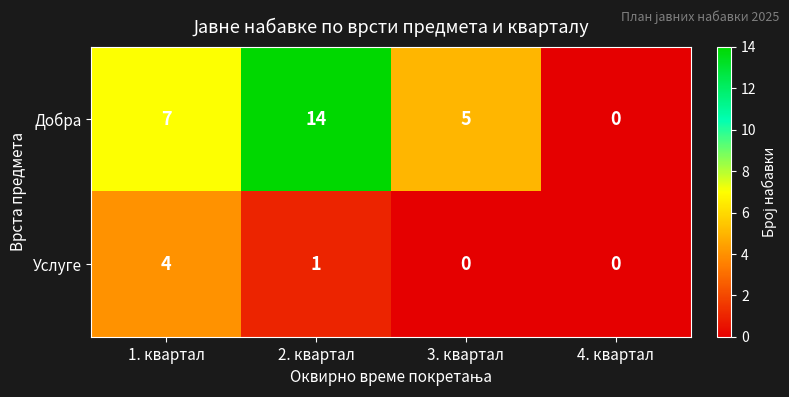

True or false: Добра has a value of 14 at 2. квартал.

True